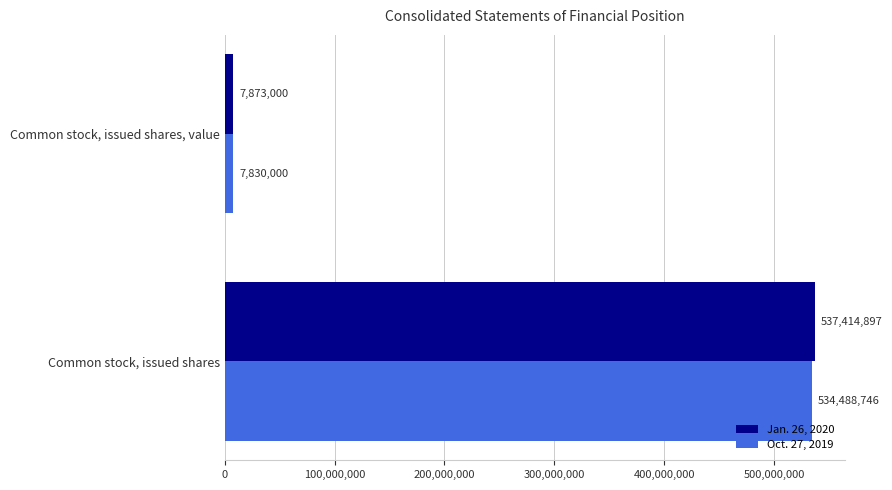

Rank the categories by Oct. 27, 2019 value from lowest to highest.

Common stock, issued shares, value, Common stock, issued shares